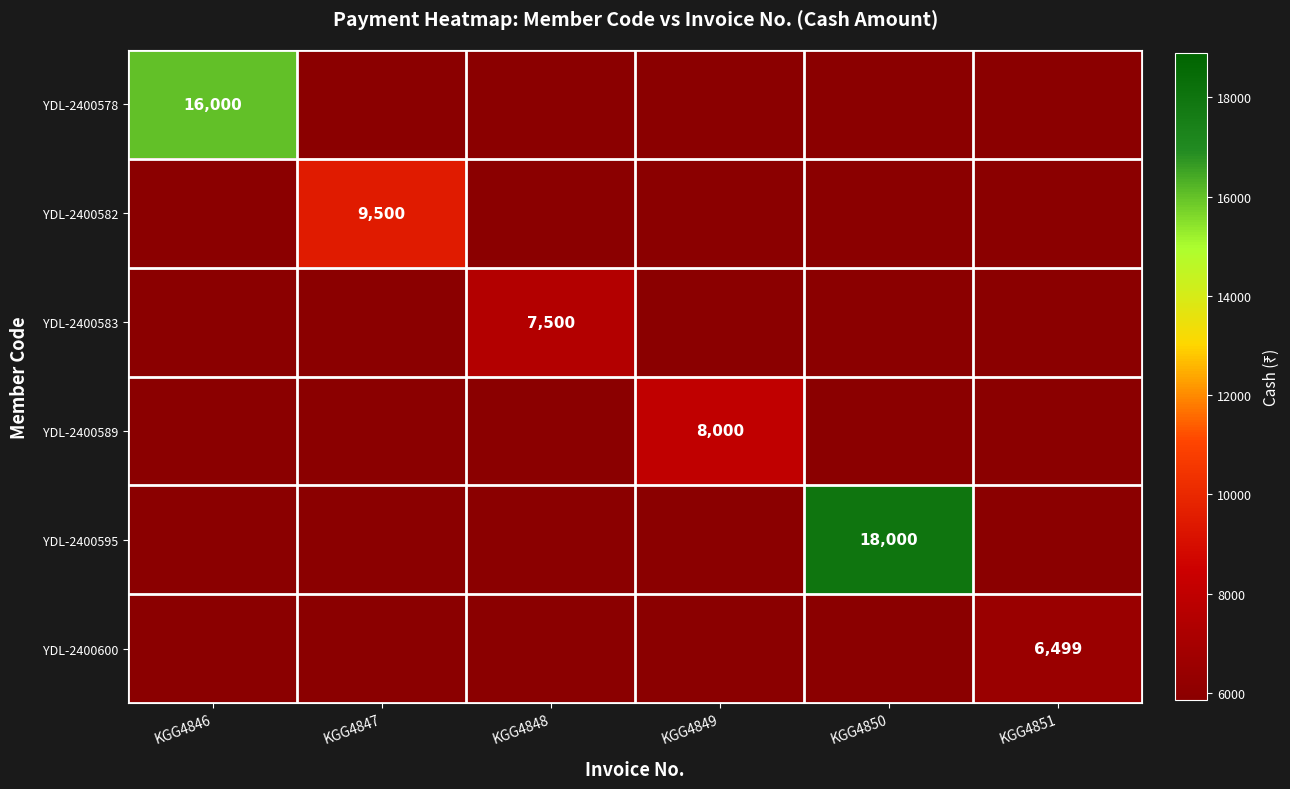

How many data points does each series have?

6